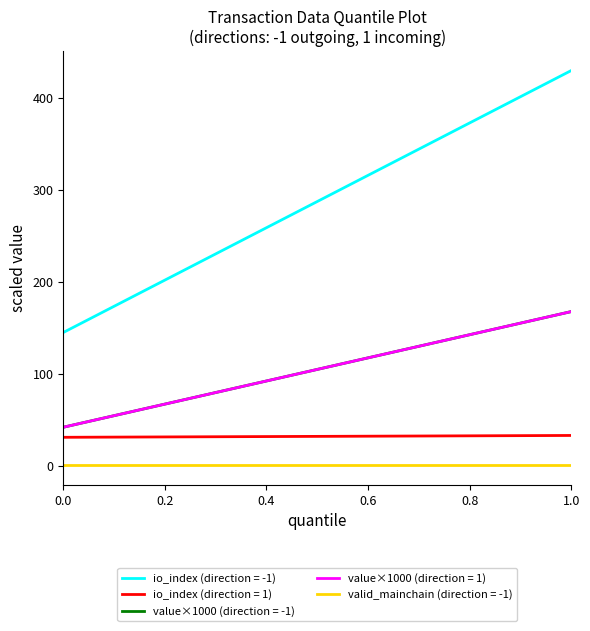

What is the value of the io_index point at the 2nd from the left?

33.0